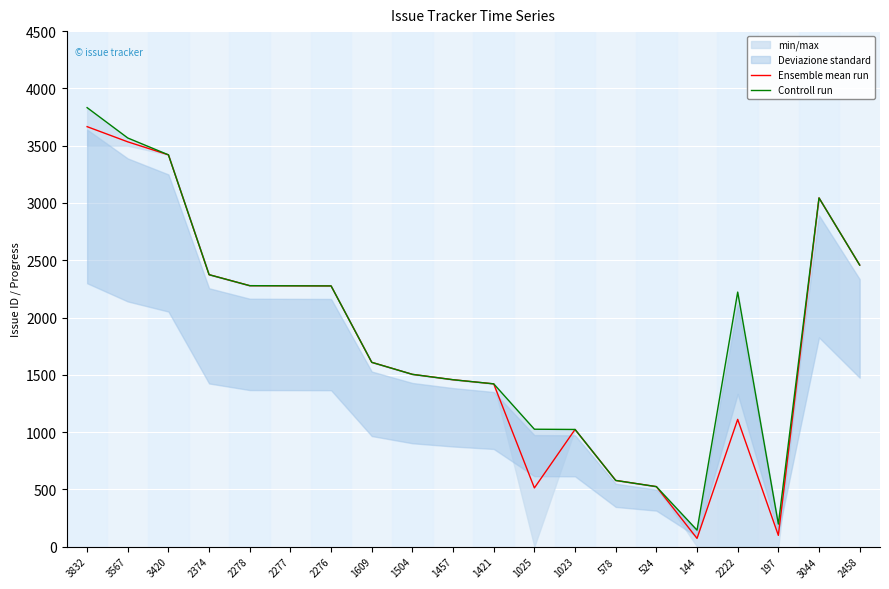

List the series in order of their overall mean, highest first.

Controll run, Ensemble mean run